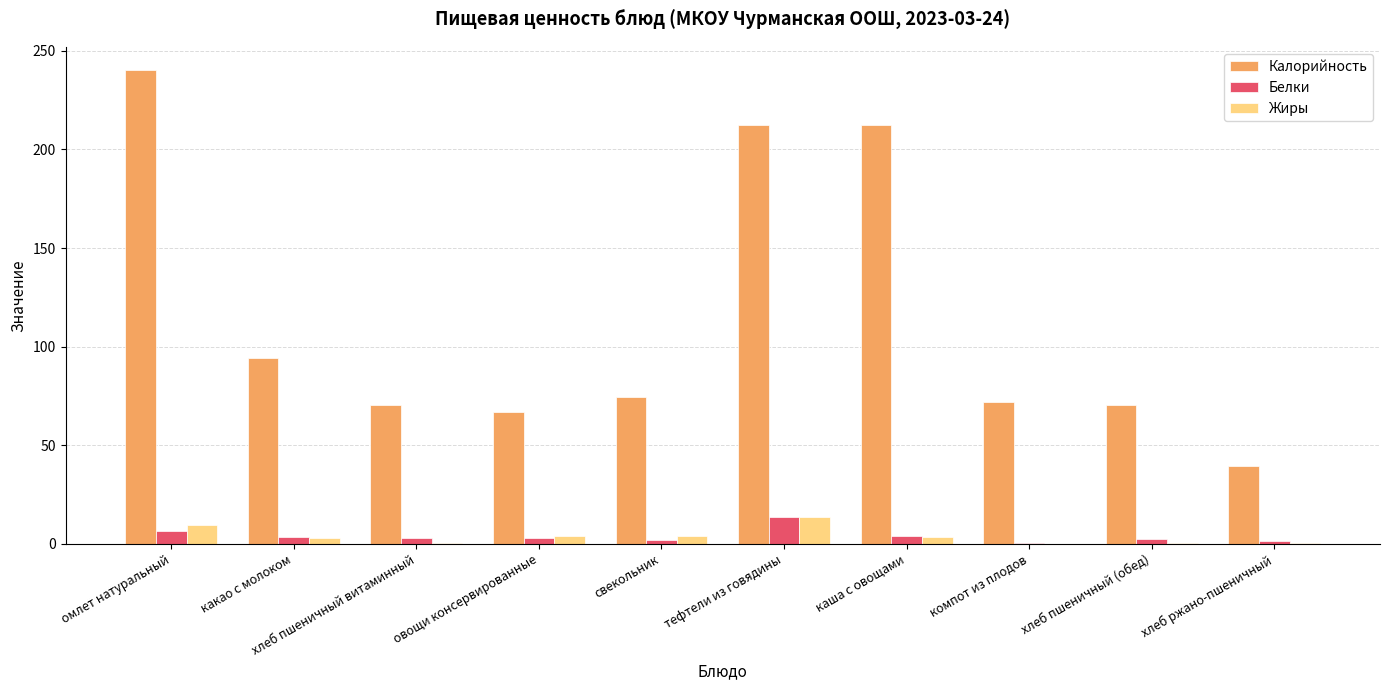

What is the difference between the Жиры values at овощи консервированные and омлет натуральный?

6.0